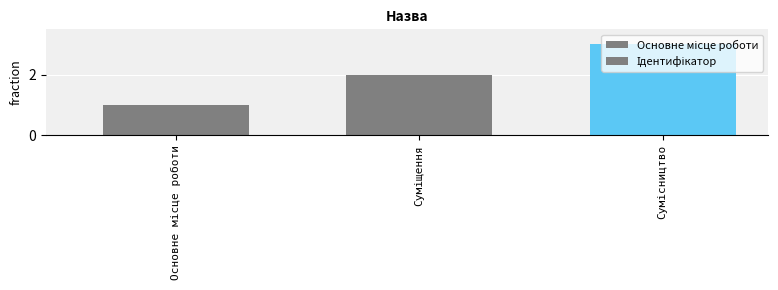

At which category does the chart reach its peak across all series?

Сумісництво